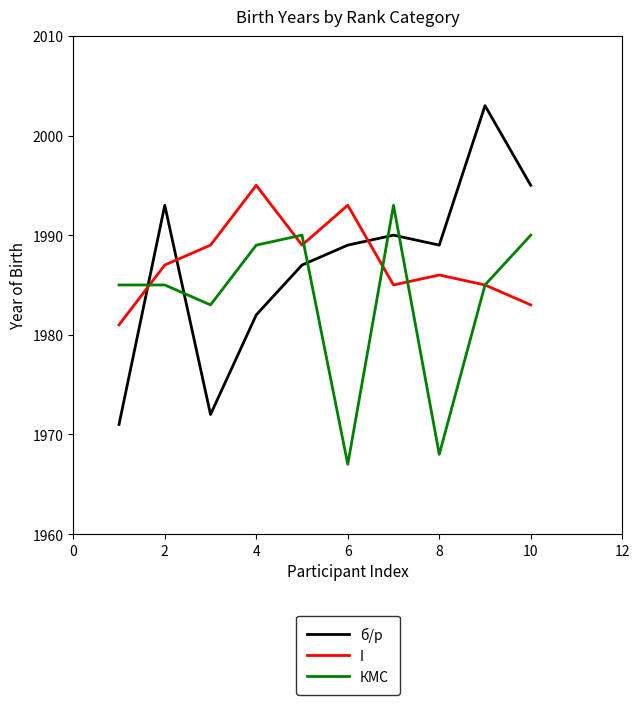

How many lines are shown in the chart?

3